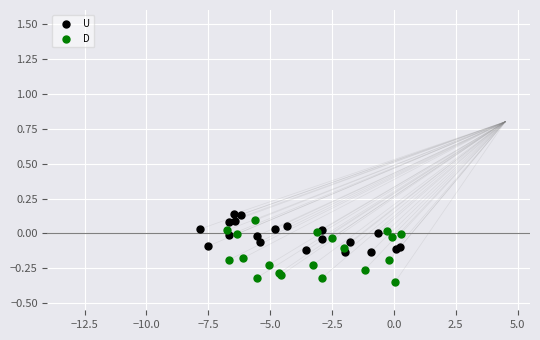

Which series contains the lowest Y value?

D